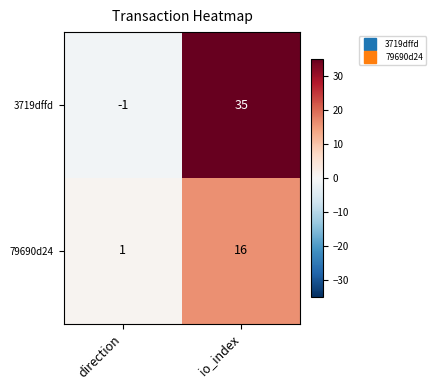

At how many categories does at least one series exceed 8?

1